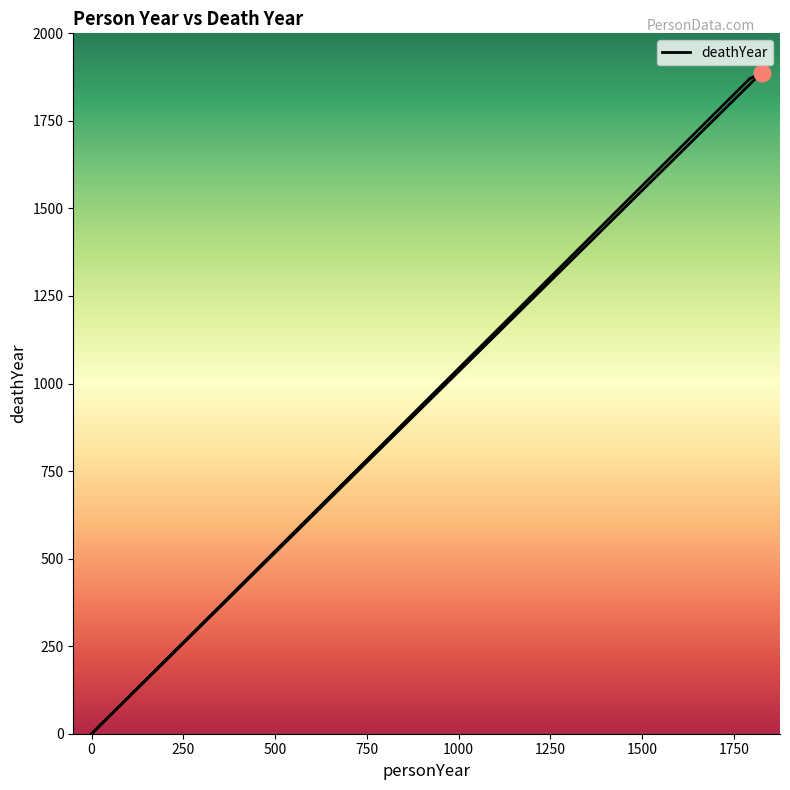

Count the number of values greater than 1870.

1